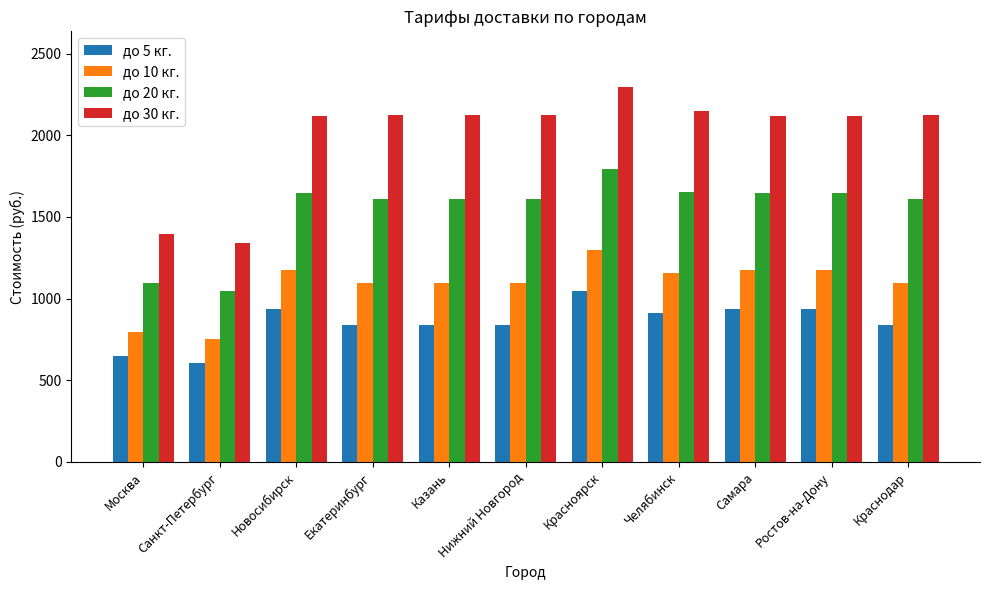

Where does the до 10 кг. series first go above 1098?

Новосибирск